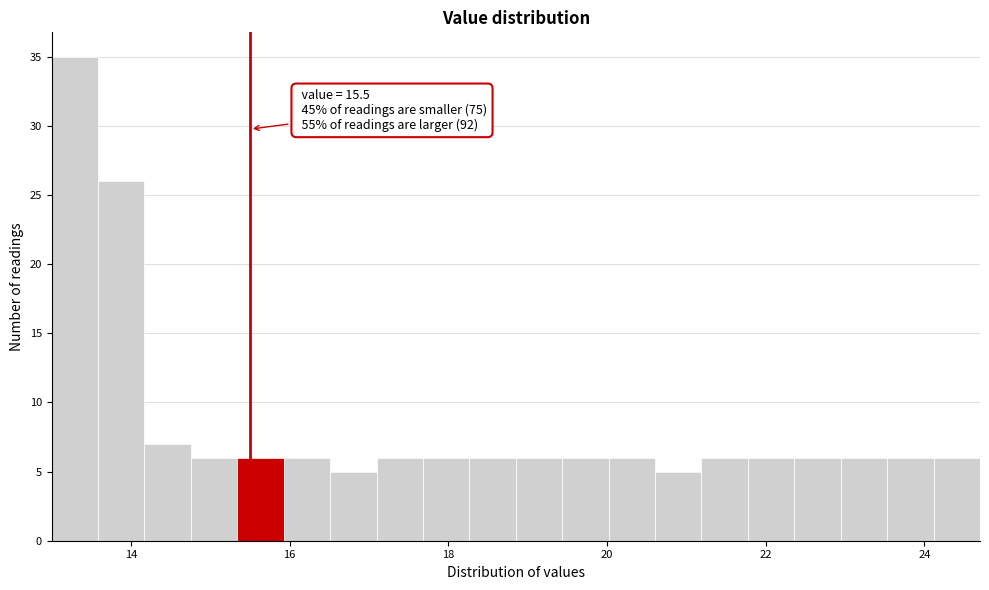

Around what value on the x-axis is the tallest bar? Give the approximate position of its centre, as read against the axis.

13.2